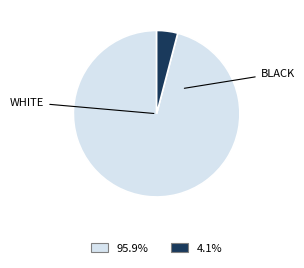

Does any single category account for the majority?

Yes